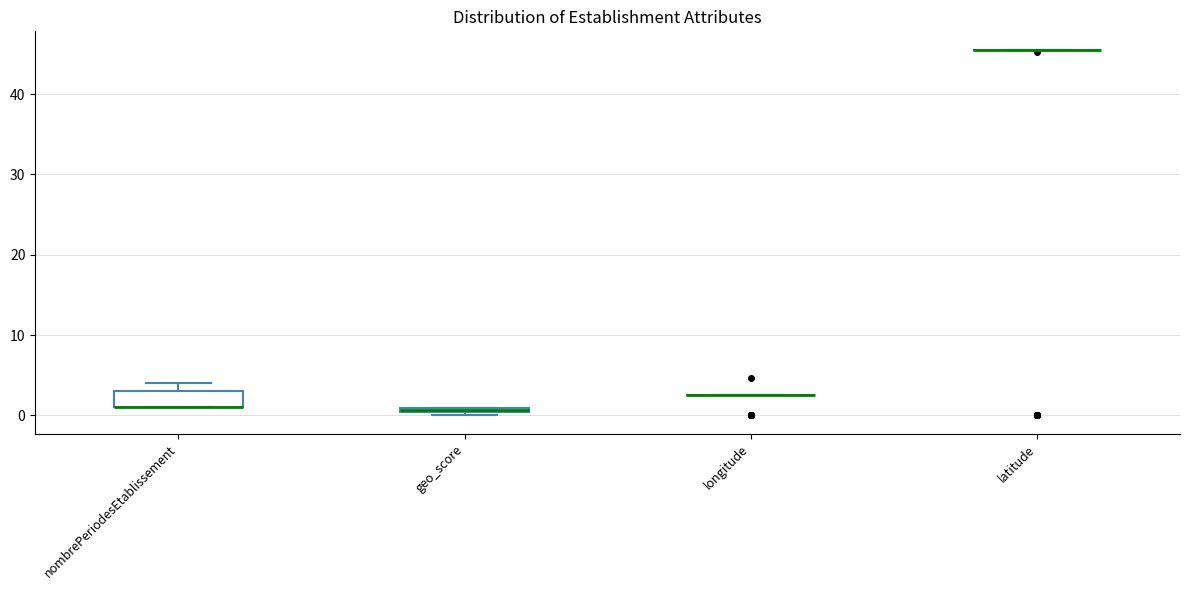

Where is the lower edge of the box for nombrePeriodesEtablissement on the y-axis? The values are not printed on the chart, so give them approximately, as read against the axis.

1